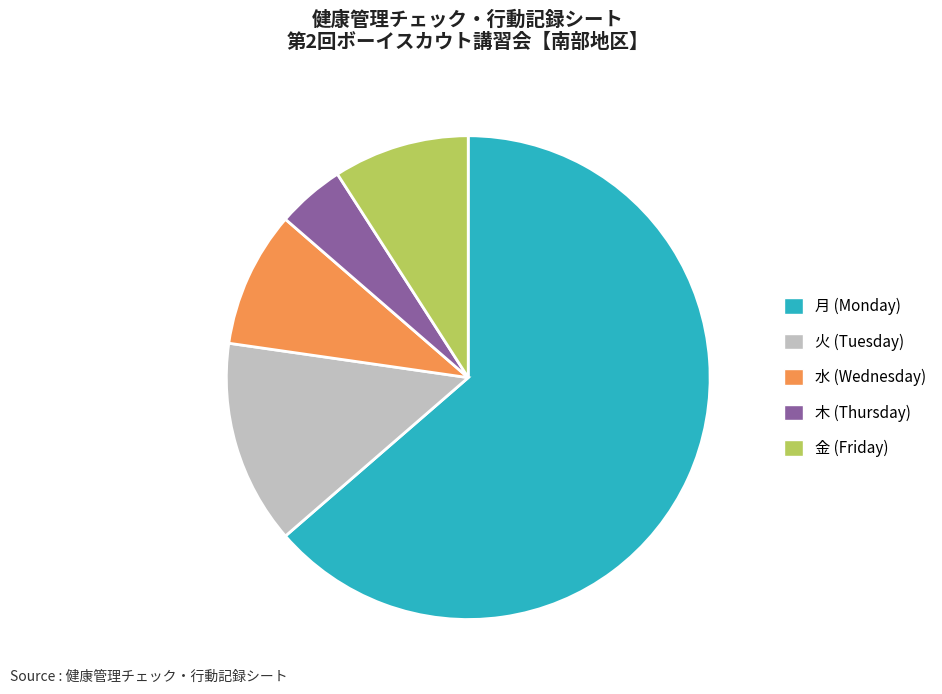

What is the smallest slice in the pie chart?

木